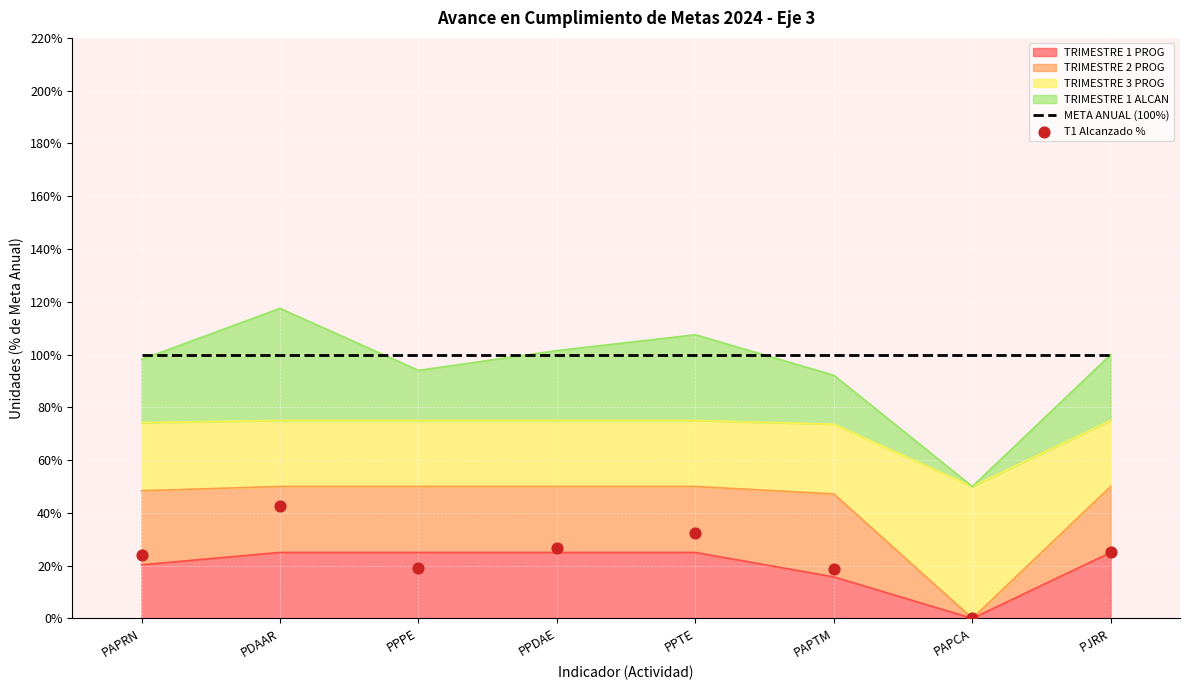

Which series contains the highest Y value?

META ANUAL (100%)